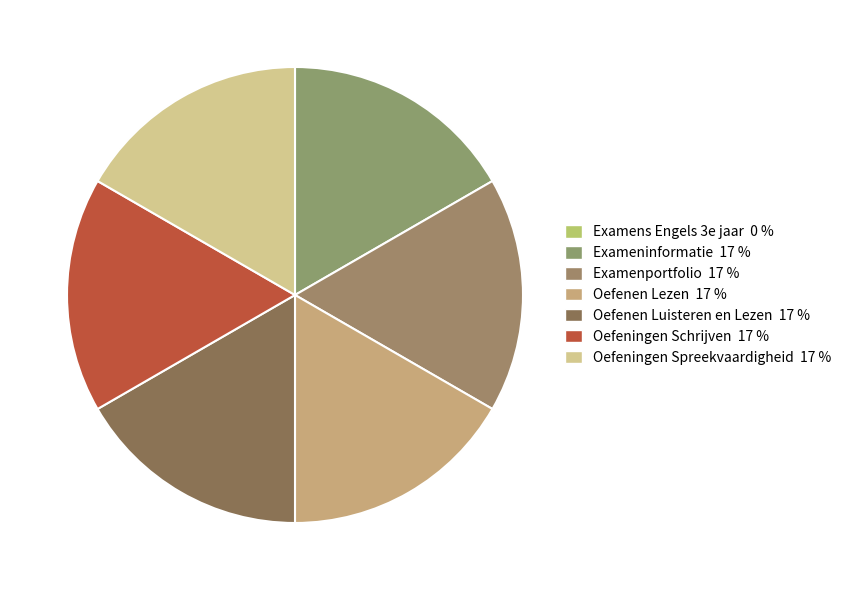

What percentage is the Oefeningen Schrijven slice, to the nearest percent?

17%